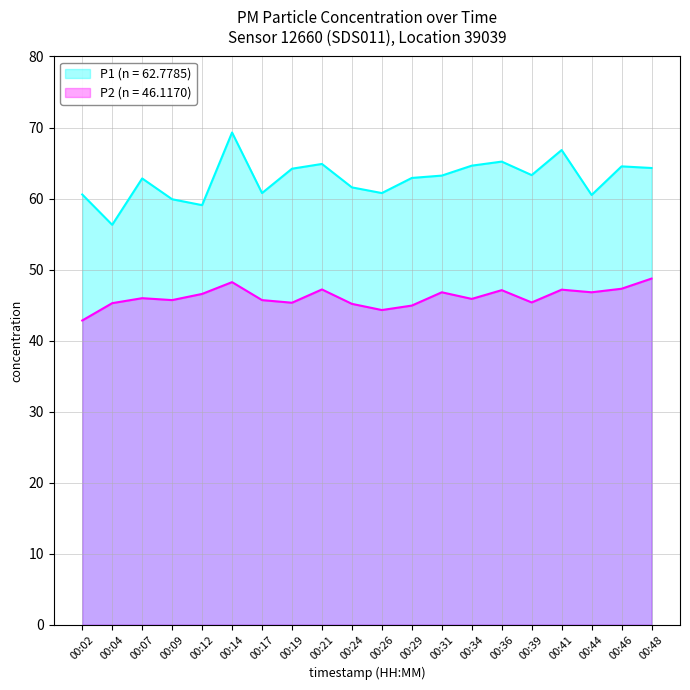

Reading left to right, what are all the values shown in this chart?

P1 (line): 00:02=60.6	00:04=56.3	00:07=62.8	00:09=59.9	00:12=59.1	00:14=69.3	00:17=60.8	00:19=64.2	00:21=64.9	00:24=61.6	00:26=60.8	00:29=62.9	00:31=63.2	00:34=64.6	00:36=65.2	00:39=63.3	00:41=66.8	00:44=60.5	00:46=64.5	00:48=64.3
P2 (line): 00:02=42.8	00:04=45.3	00:07=46.0	00:09=45.7	00:12=46.6	00:14=48.2	00:17=45.7	00:19=45.3	00:21=47.2	00:24=45.2	00:26=44.3	00:29=44.9	00:31=46.8	00:34=45.9	00:36=47.1	00:39=45.4	00:41=47.2	00:44=46.8	00:46=47.3	00:48=48.7